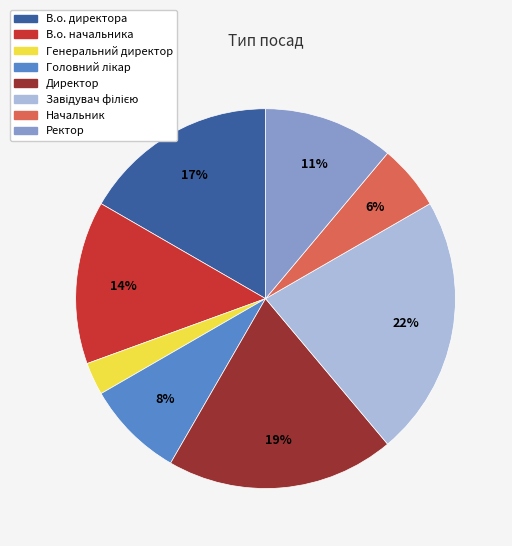

To the nearest percent, what is the combined percentage of Директор and Начальник?

25%